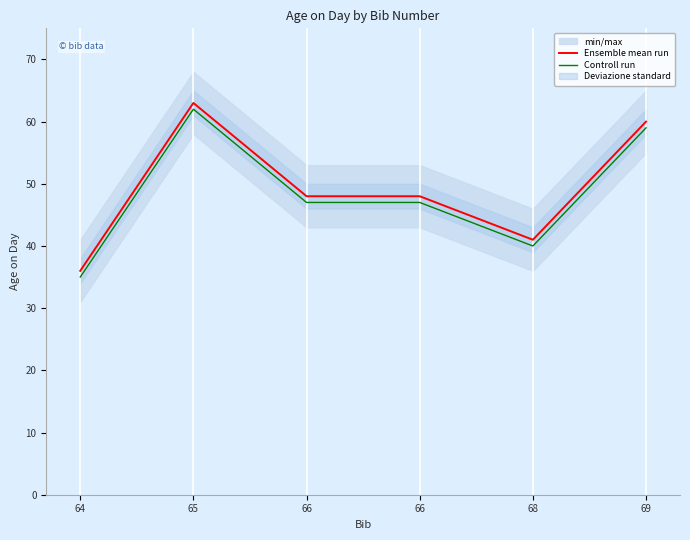

List the series in order of their overall mean, lowest first.

Controll run, Ensemble mean run